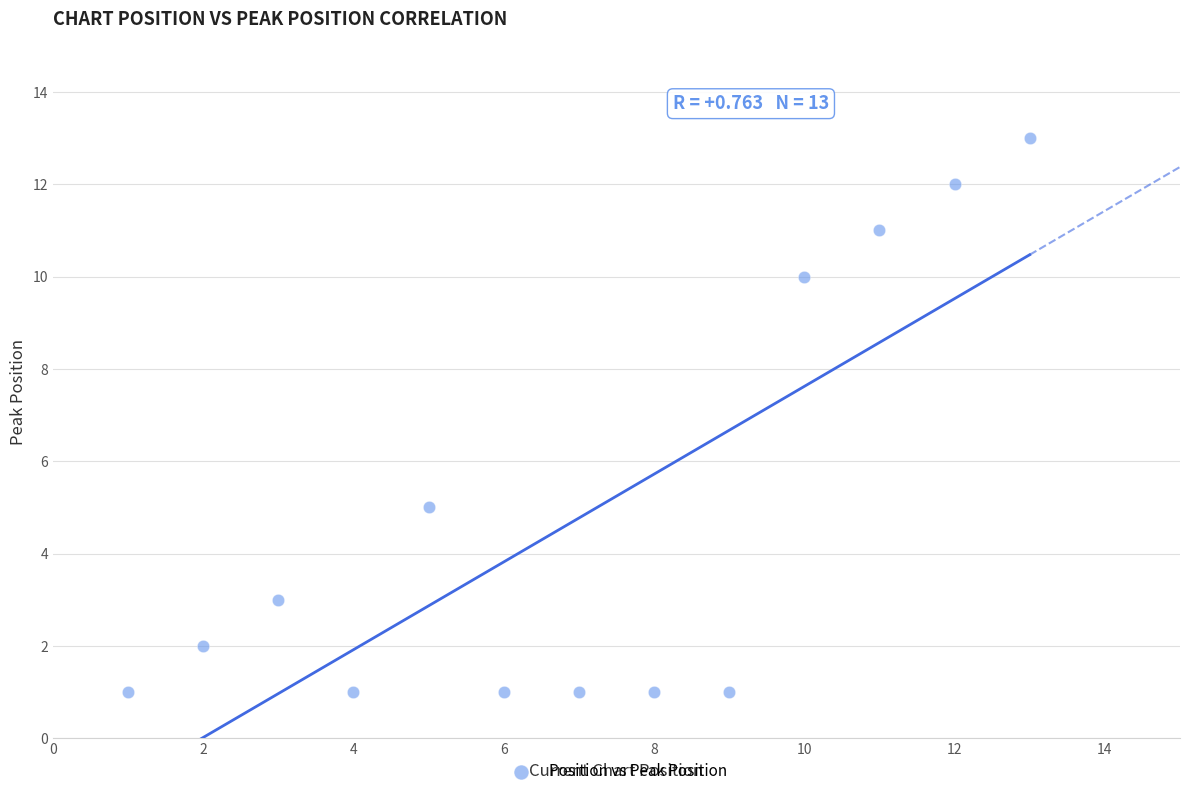

What is the range of X values (max minus min)?

12